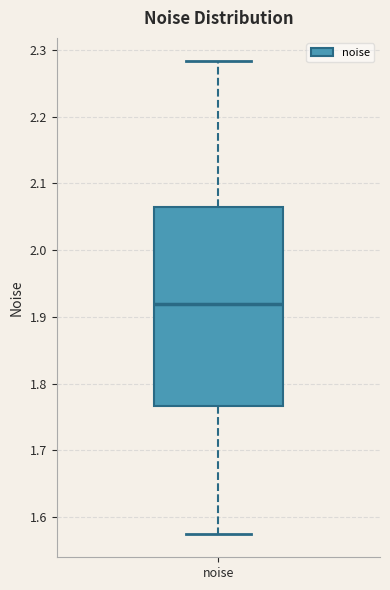

Transcribe this box plot: give where the median line is, the range the box spans, and where the two whiskers end, as read against the y-axis. The values are not printed on the chart, so give them approximately, as read against the axis.

median 1.92, box 1.77 to 2.06, whiskers 1.58 to 2.28